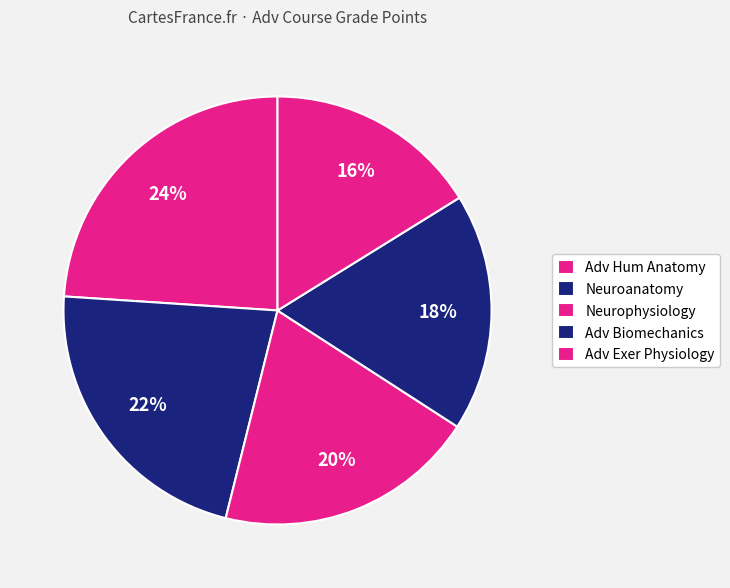

True or false: Adv Hum Anatomy accounts for 19% of the total.

False